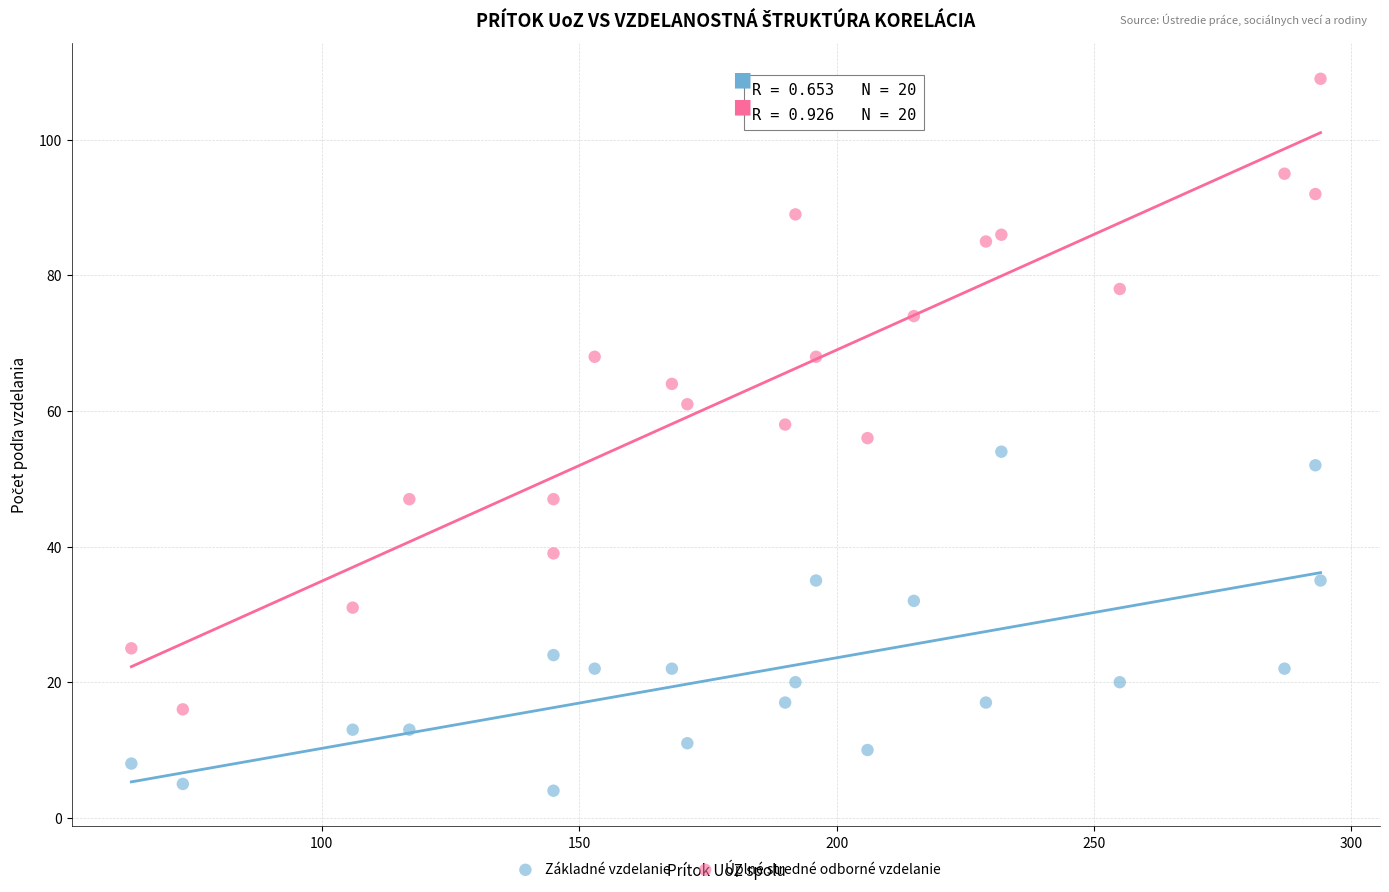

Which series has the widest spread of Y values?

Úplné stredné odborné vzdelanie